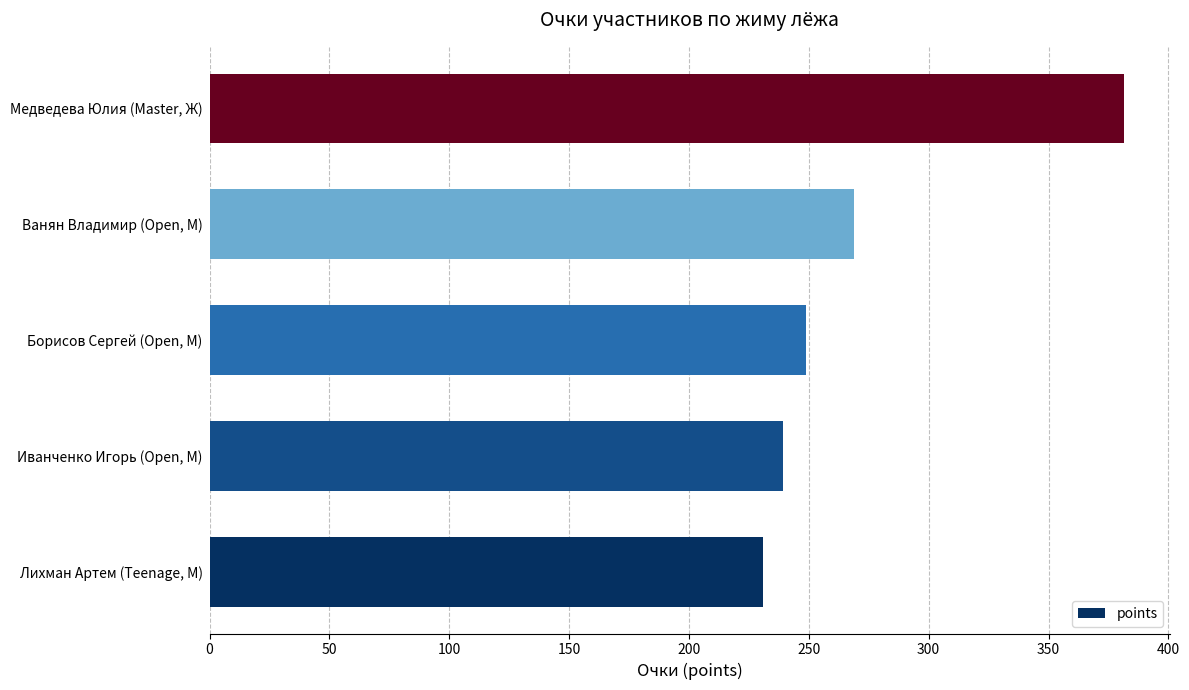

List the labels in order of value, largest first.

Медведева Юлия (Master, Ж), Ванян Владимир (Open, М), Борисов Сергей (Open, М), Иванченко Игорь (Open, М), Лихман Артем (Teenage, М)